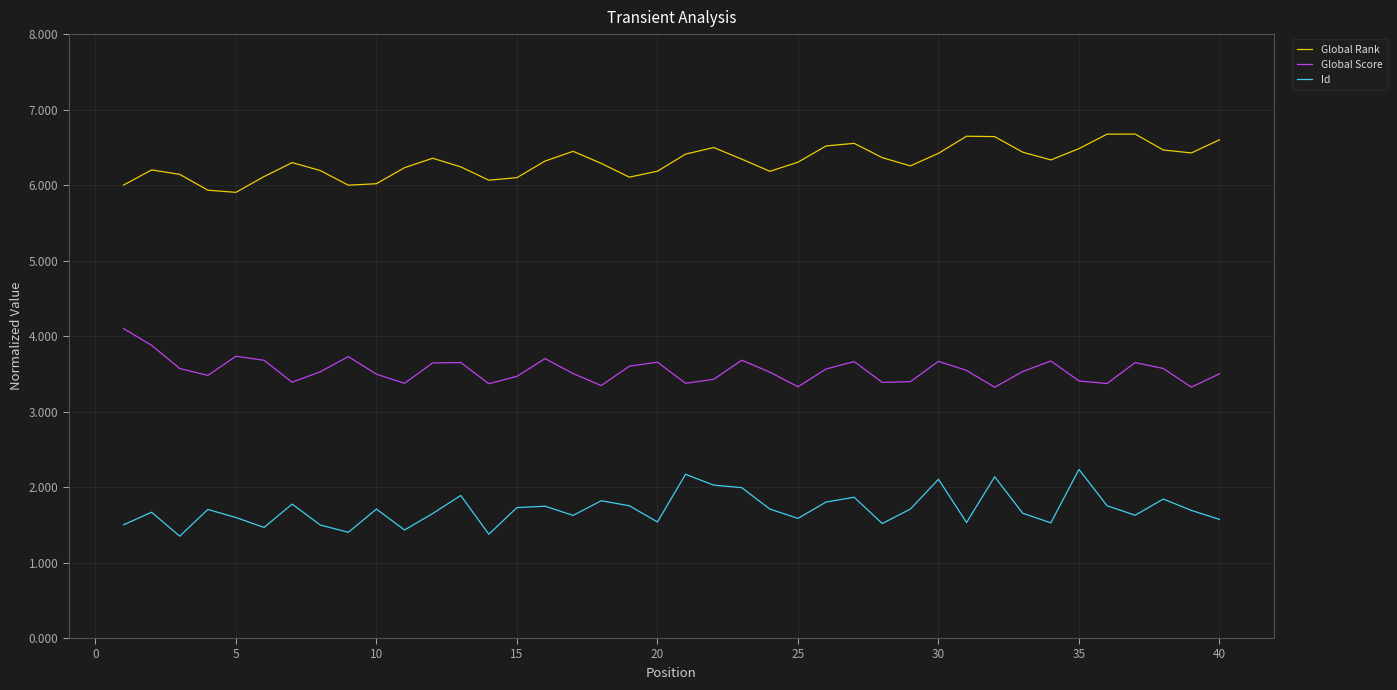

True or false: Id and Global Rank cross at least once.

False